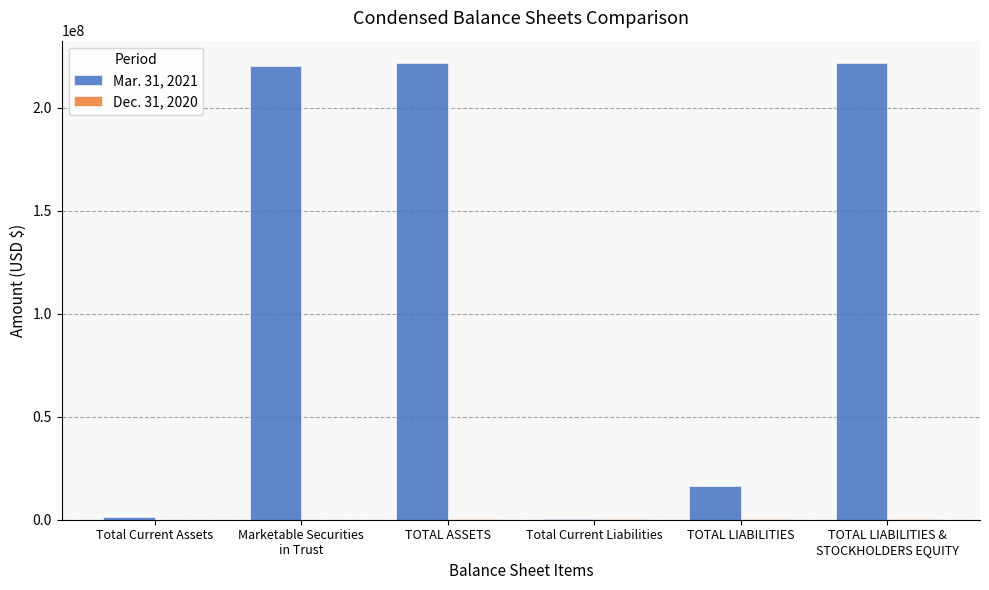

Which series has the largest total across all categories?

Mar. 31, 2021